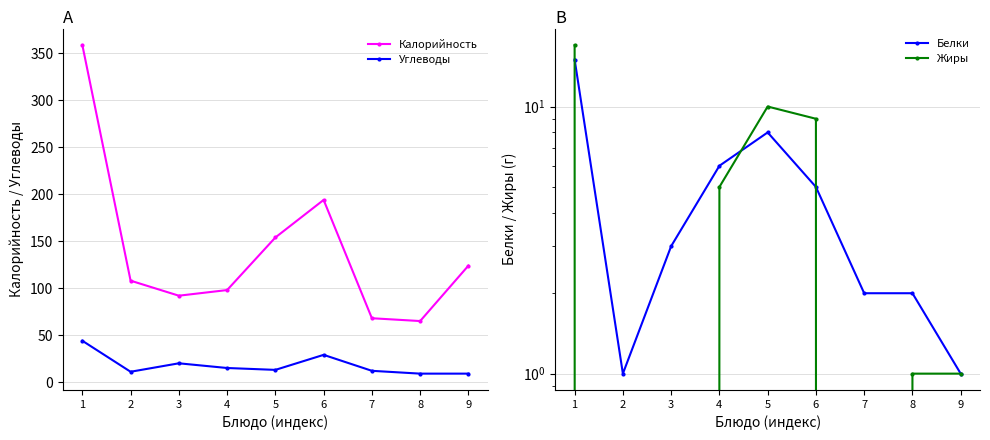

Reading right to left, extract all data points from this chart.

Калорийность: 9=124	8=65	7=68	6=194	5=154	4=98	3=92	2=108	1=359
Углеводы: 9=9	8=9	7=12	6=29	5=13	4=15	3=20	2=11	1=44
Белки: 9=1	8=2	7=2	6=5	5=8	4=6	3=3	2=1	1=15
Жиры: 9=1	8=1	7=0	6=9	5=10	4=5	3=0	2=0	1=17